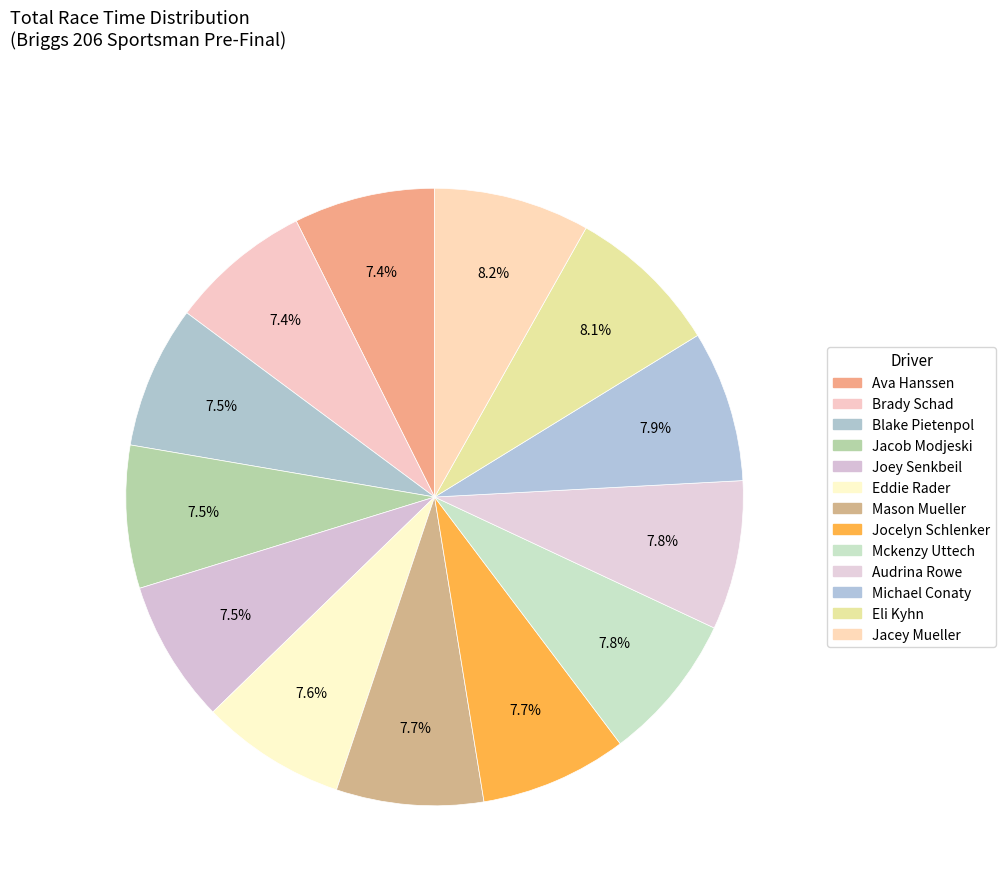

The Jocelyn Schlenker slice represents 8% of the pie. True or false?

True